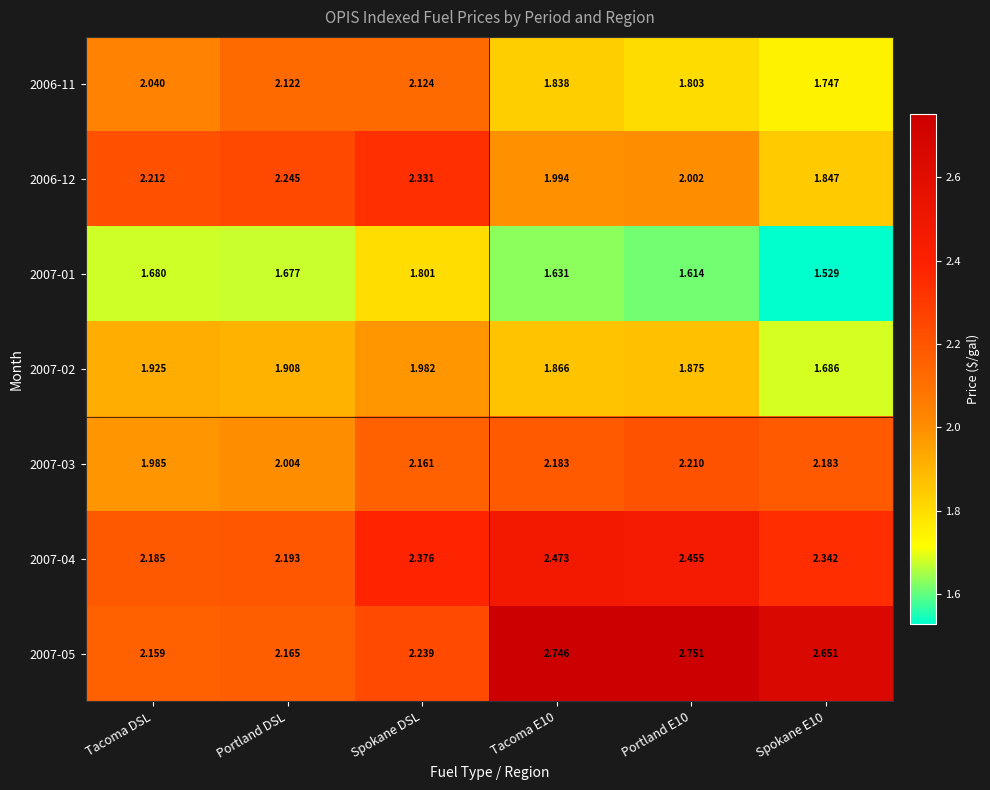

At which label does 2007-01 reach its peak?

Spokane DSL